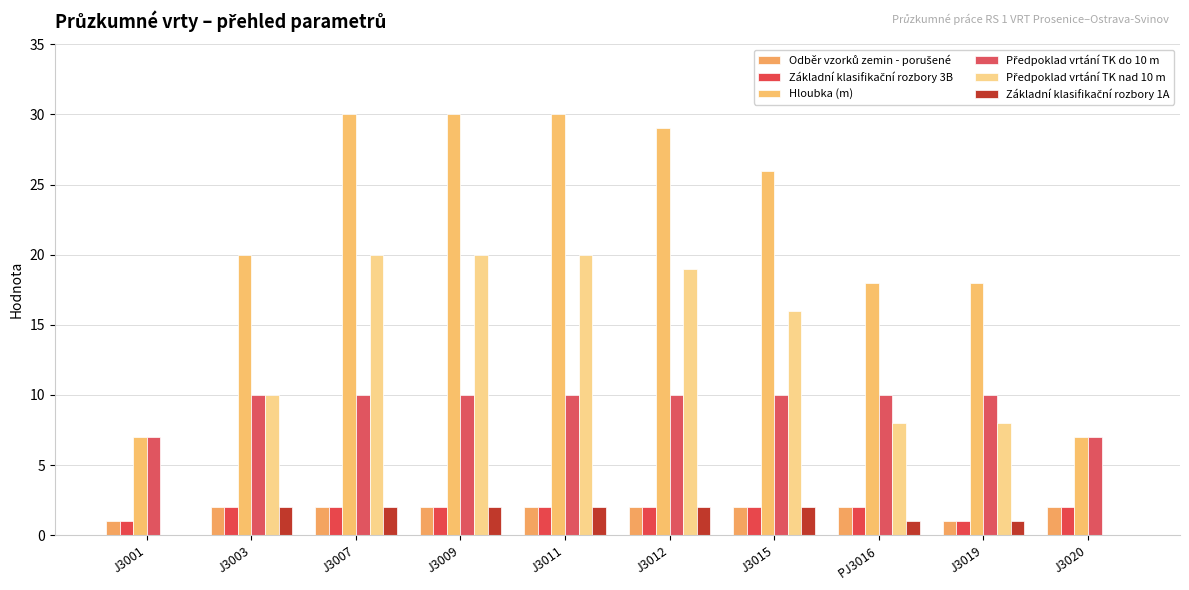

Rank the series by their maximum value, from lowest to highest.

Odběr vzorků zemin - porušené, Základní klasifikační rozbory 3B, Základní klasifikační rozbory 1A, Předpoklad vrtání TK do 10 m, Předpoklad vrtání TK nad 10 m, Hloubka (m)